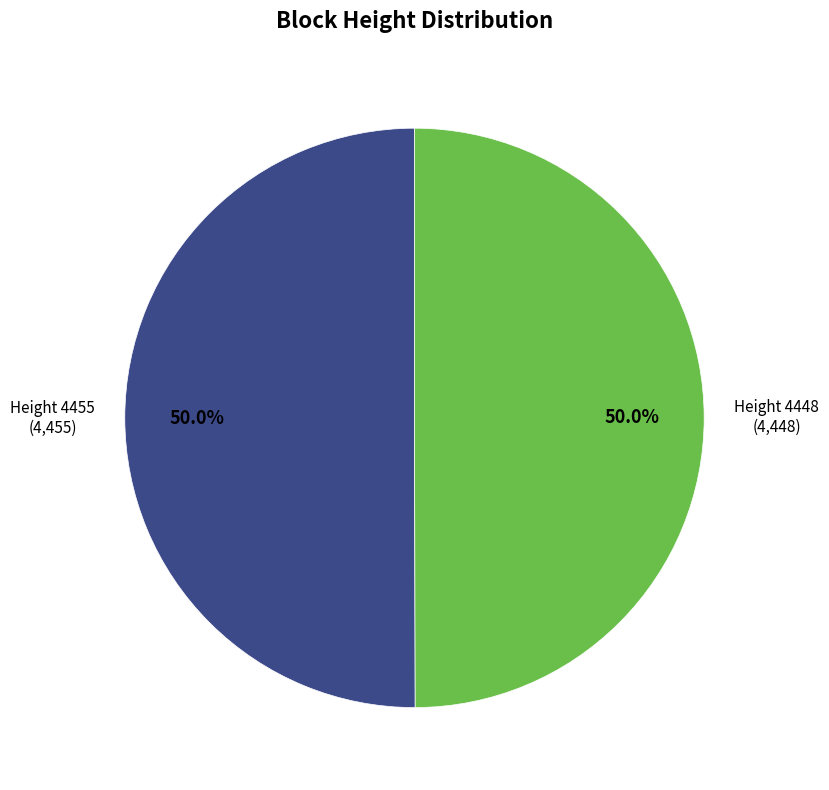

Is the sum of Height 4455 and Height 4448 greater than half?

Yes